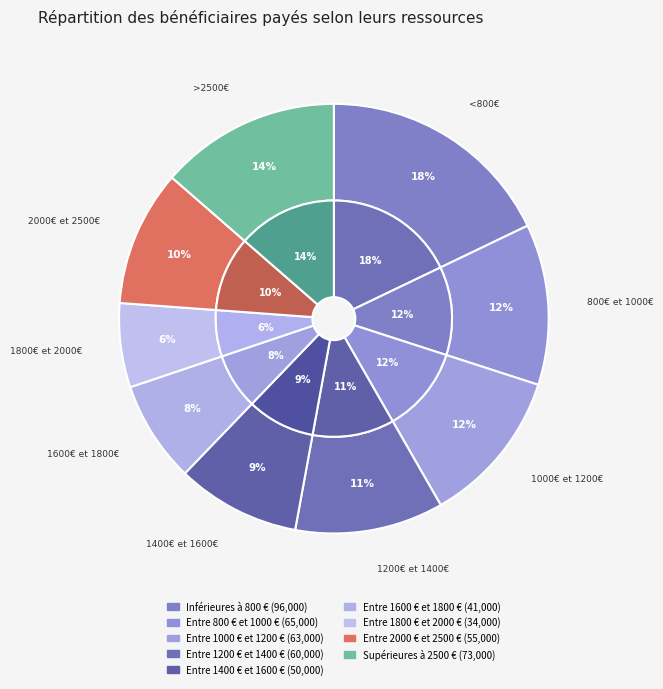

Approximately how many times larger is the value at Entre 1600 € et 1800 € compared to Entre 1800 € et 2000 €?

1.2